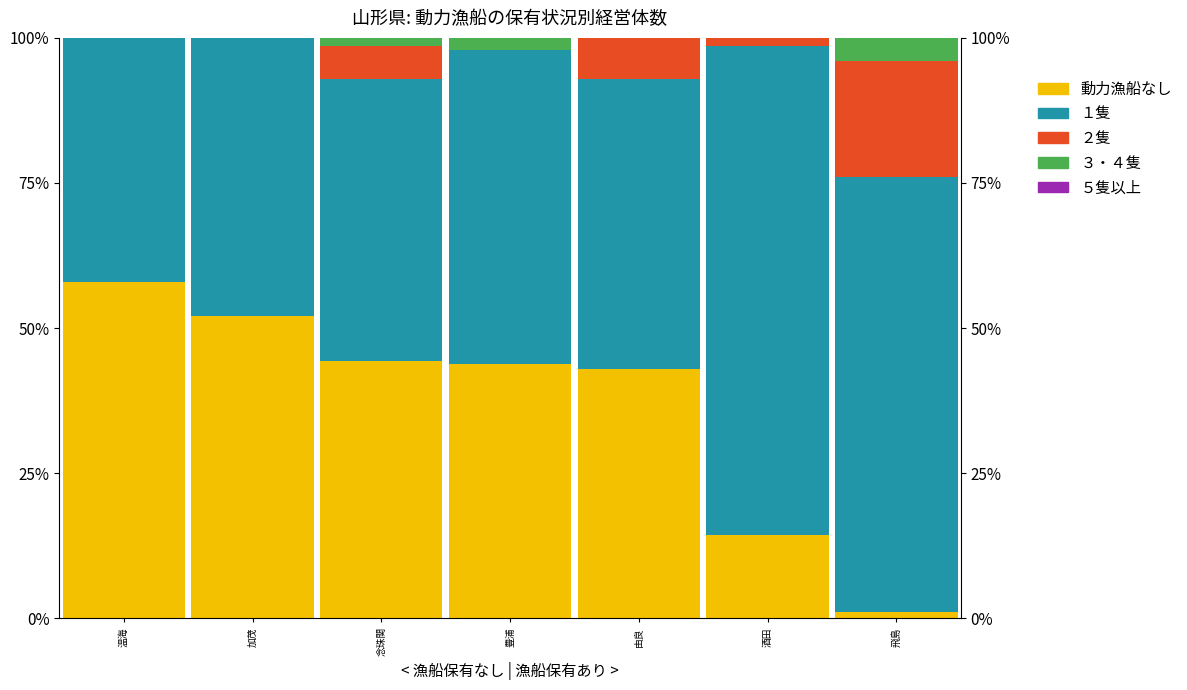

Rank the series at 温海 from lowest to highest value.

２隻, ３・４隻, ５隻以上, １隻, 動力漁船なし